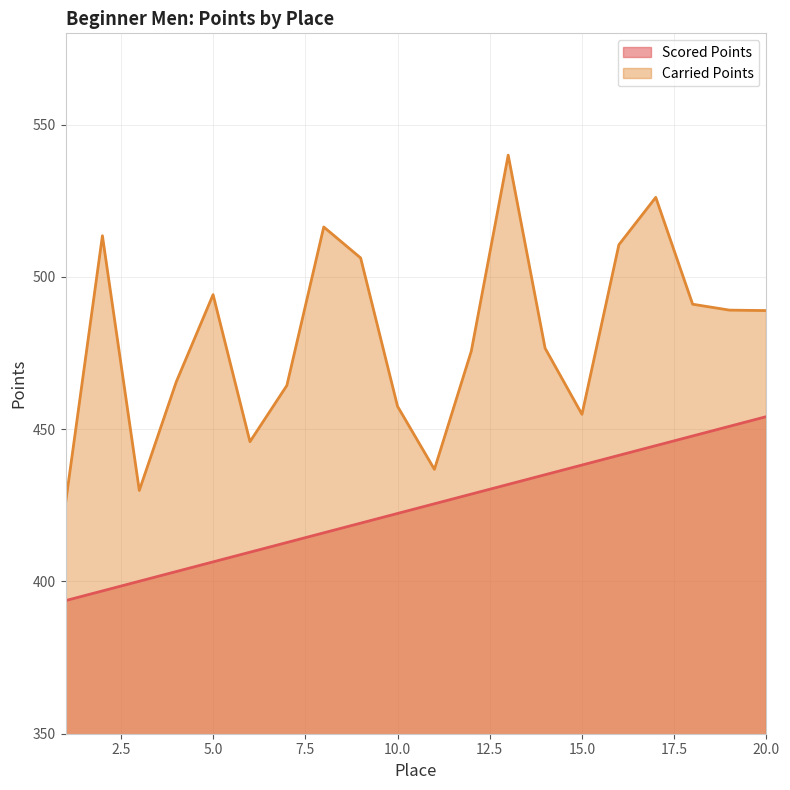

What is the value of the Carried Points point at the 14th from the left?

476.6